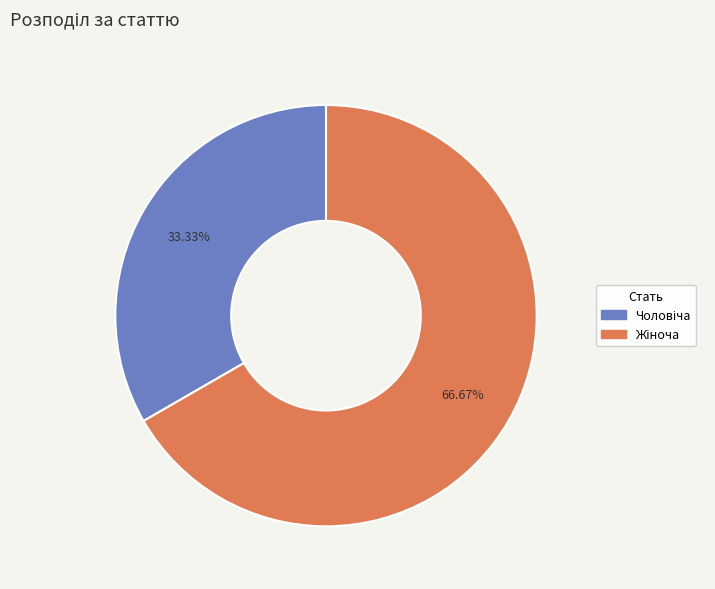

Is there a majority slice in this chart?

Yes